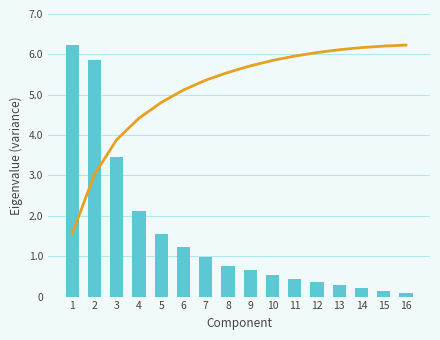

What are all the series names shown in the legend?

Cumulative, Eigenvalue